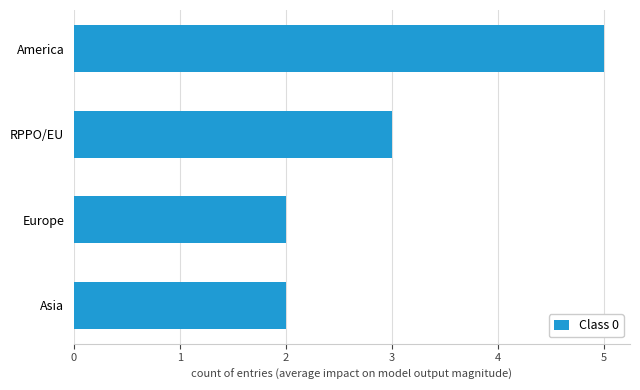

Reading bottom to top, what are all the values shown in this chart?

Asia=2	Europe=2	RPPO/EU=3	America=5